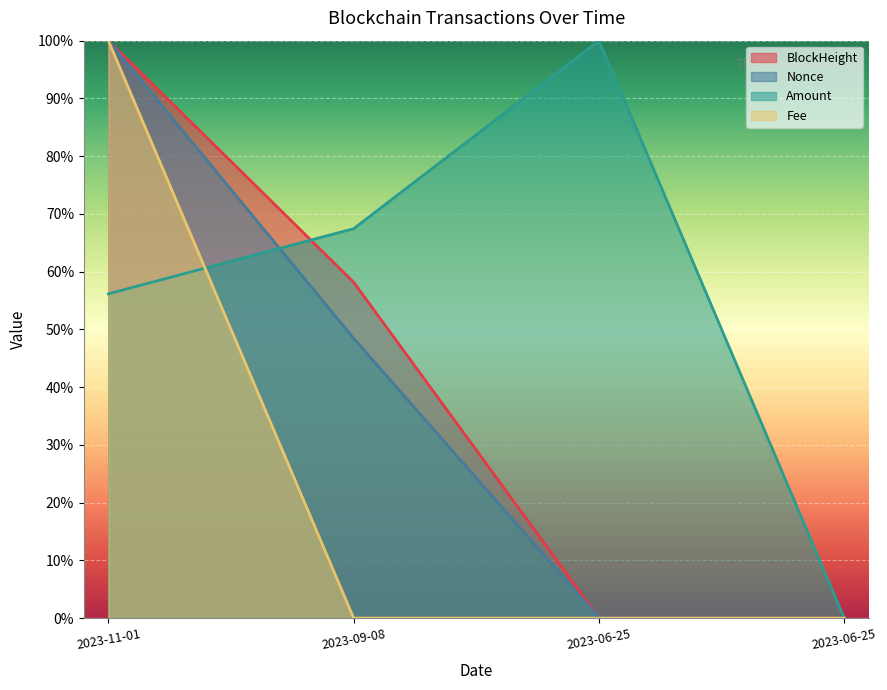

Which series has the widest spread of values?

BlockHeight